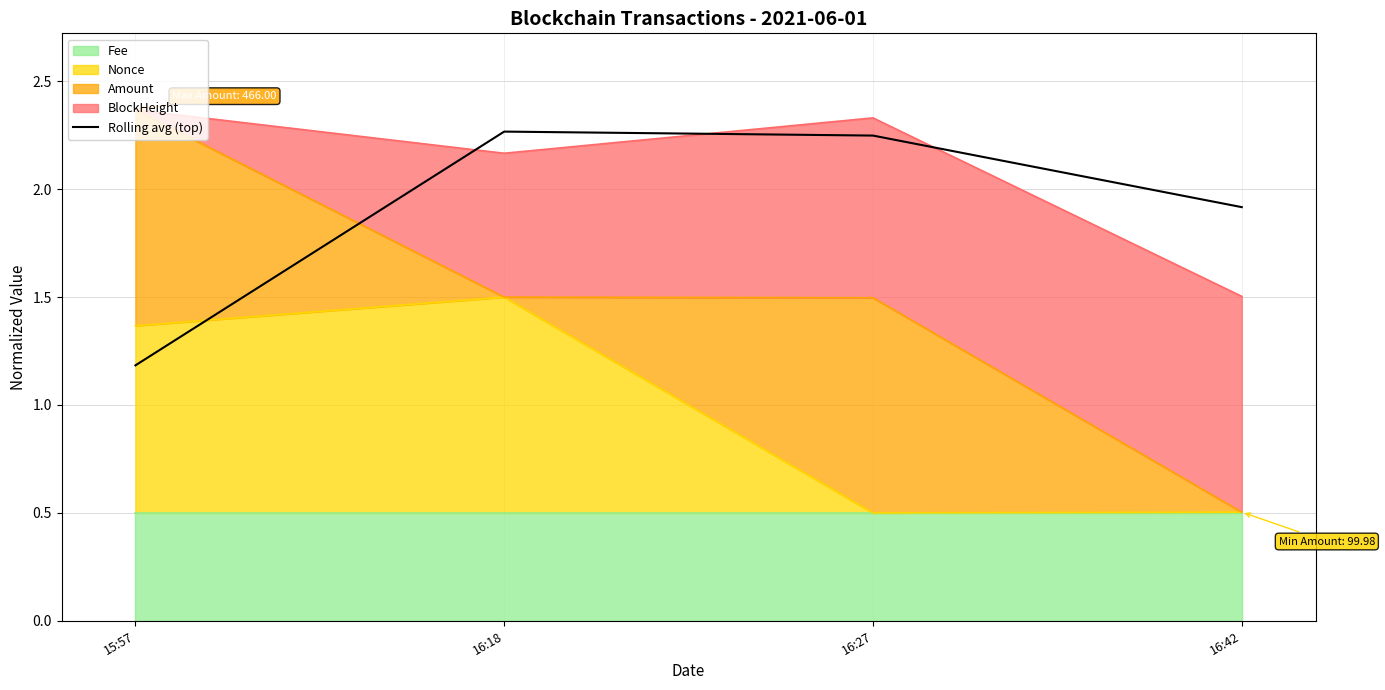

At which category does the data reach its first local peak?

16:18